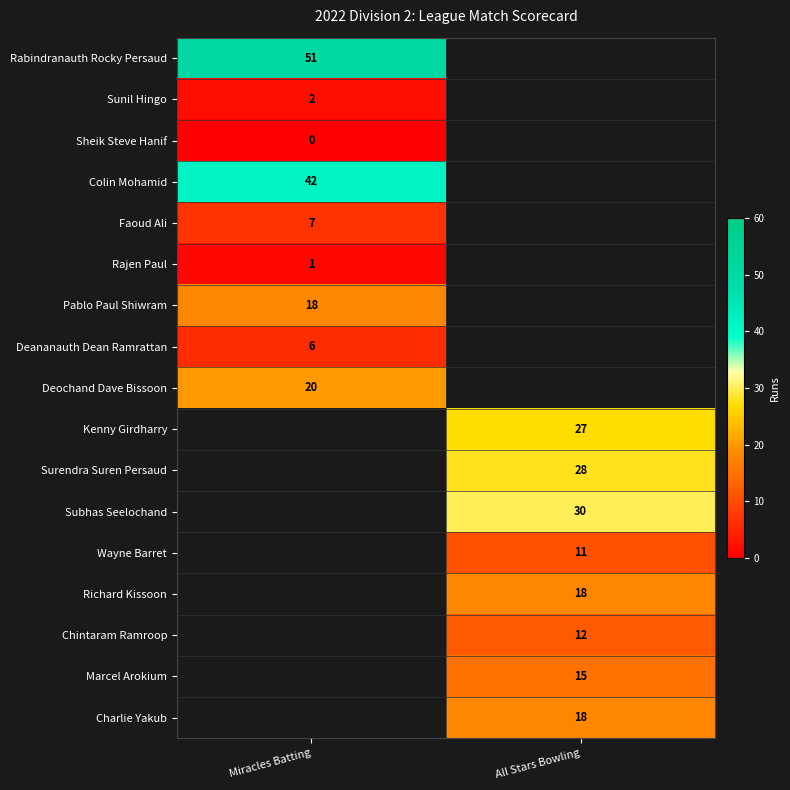

The Richard Kissoon series shows 9 at All Stars Bowling. True or false?

False